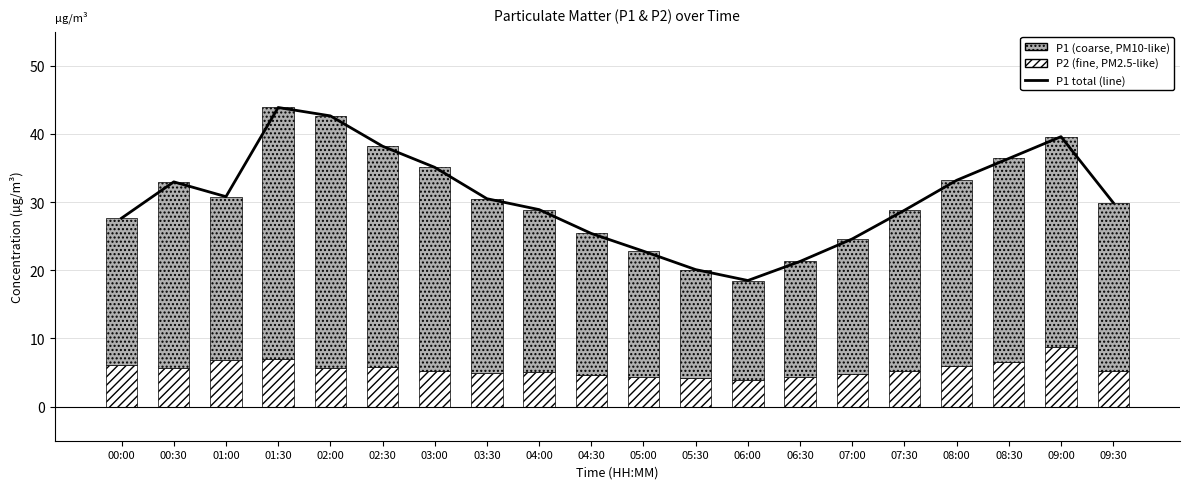

Rank the series by their maximum value, from lowest to highest.

P2 (fine, PM2.5-like), P1 (coarse, PM10-like), P1 total (line)